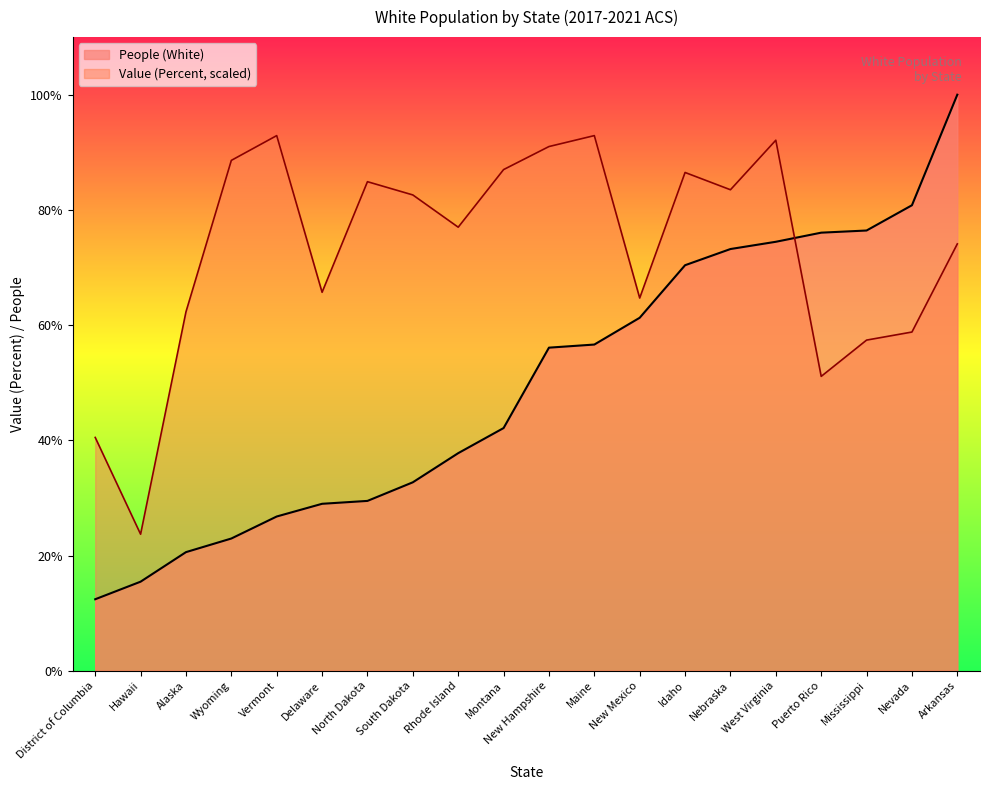

What are all the series names shown in the legend?

People (White), Value (Percent, scaled)